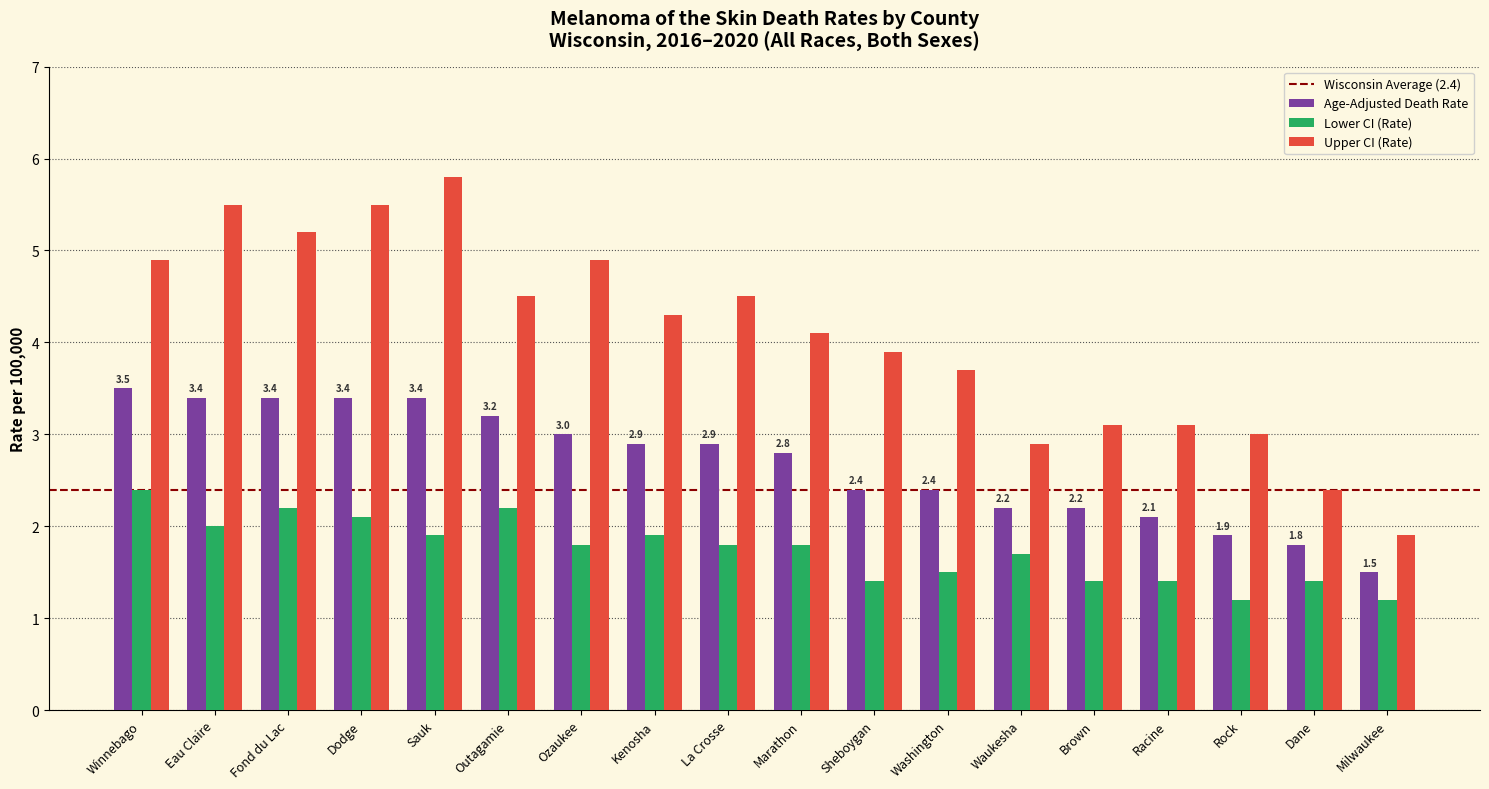

Is the value of Lower CI (Rate) at Racine greater than the value of Upper CI (Rate) at Rock?

No